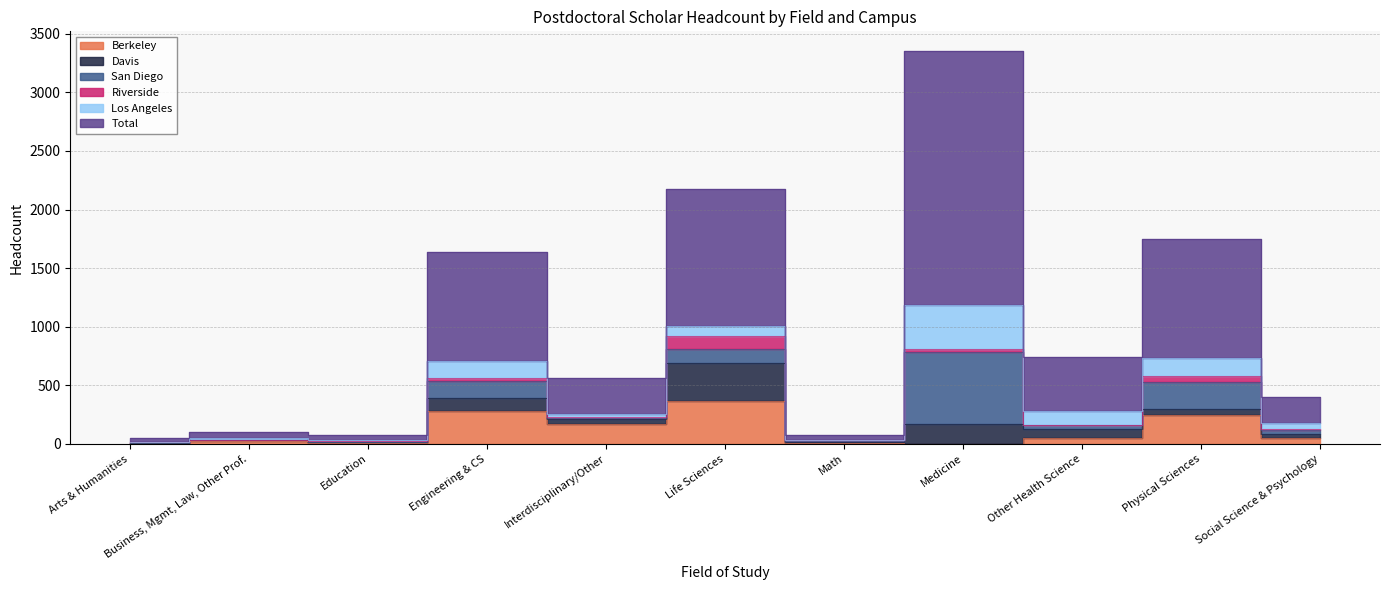

Is the value of Total at Interdisciplinary/Other greater than the value of Riverside at Physical Sciences?

Yes